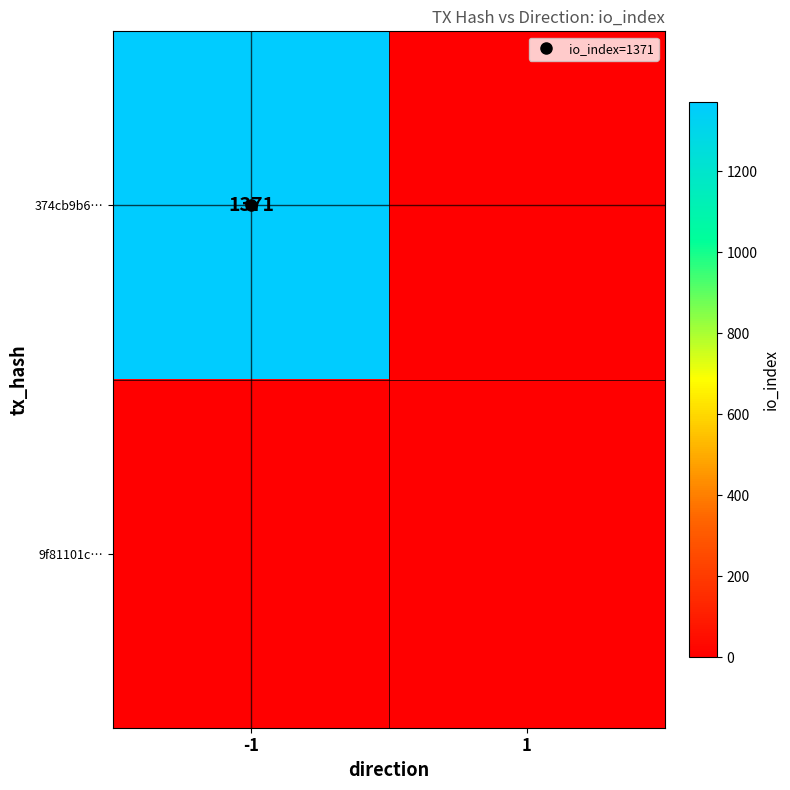

Which series has the largest range (max minus min)?

374cb9b6…